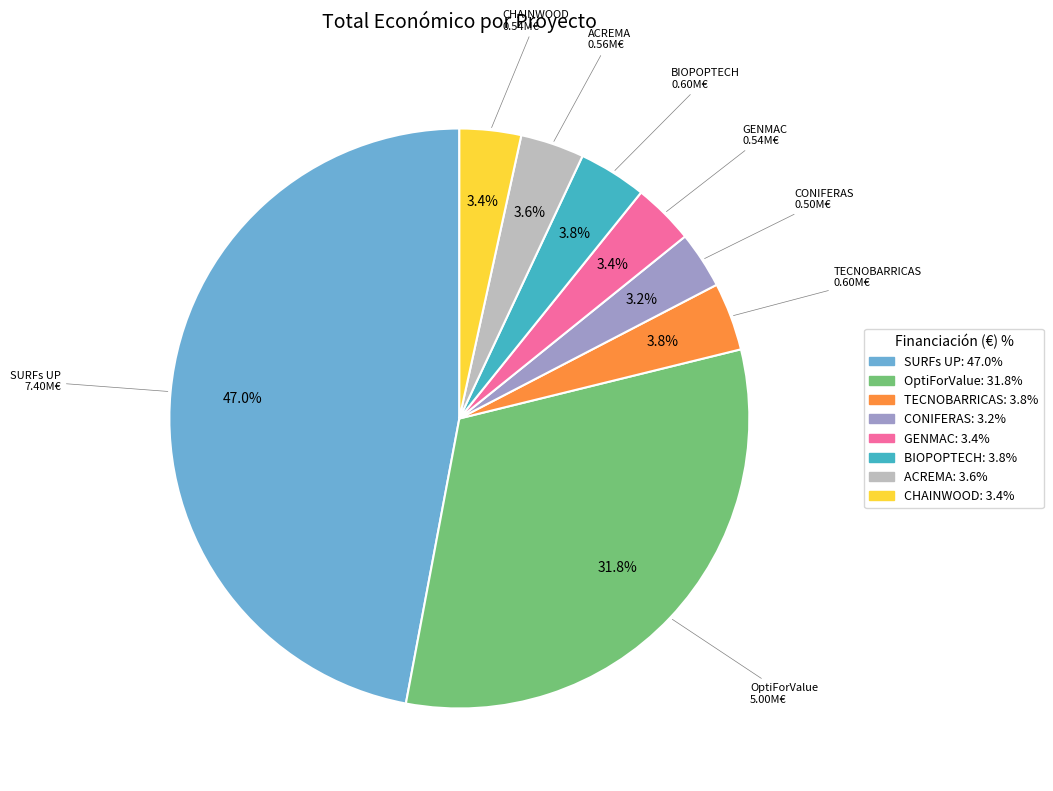

What is the largest slice in the pie chart?

SURFs UP